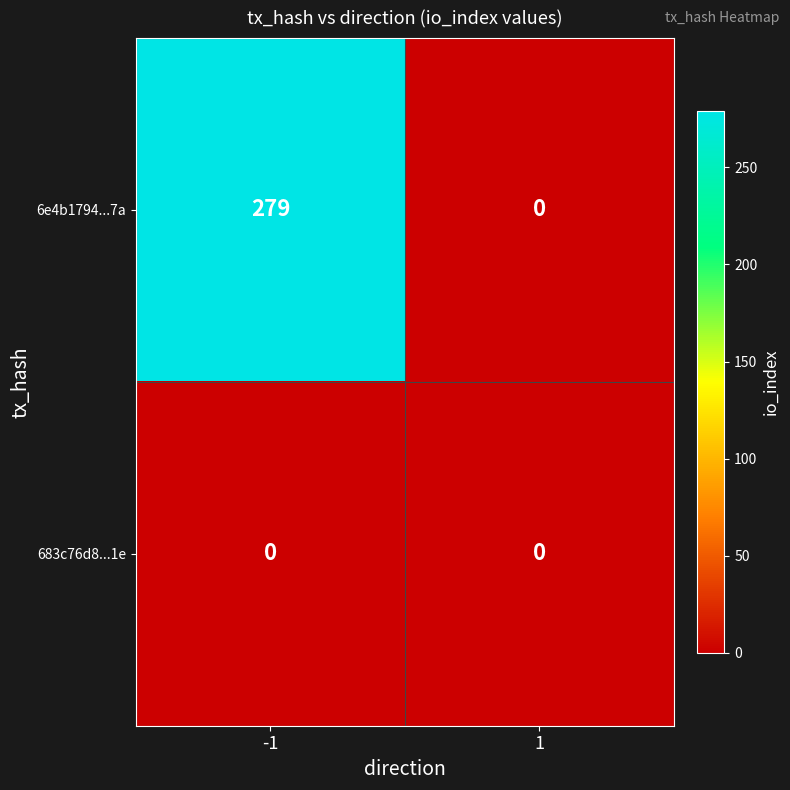

What is the spread (max minus min) of values at -1?

279